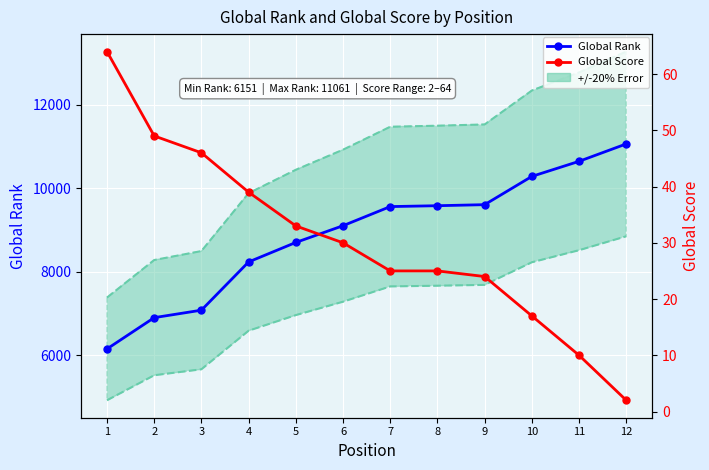

The Global Score series shows 2 at 12. True or false?

True